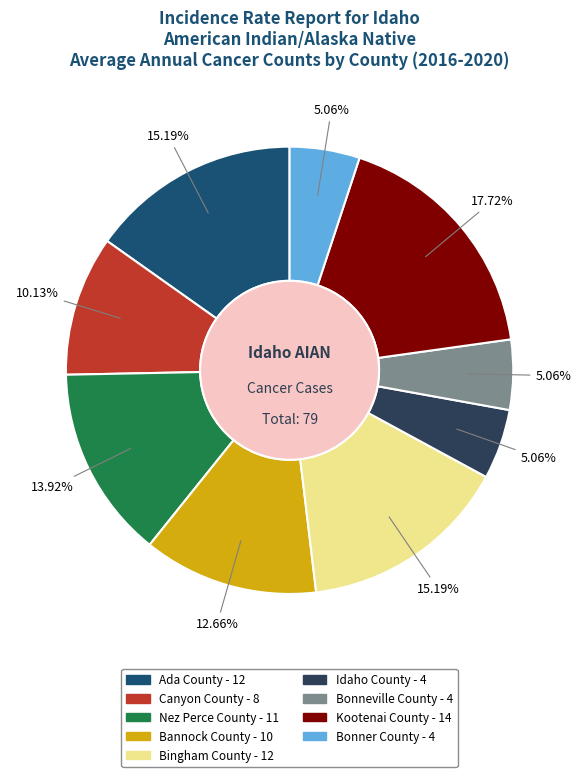

Count the number of slices in the pie.

9